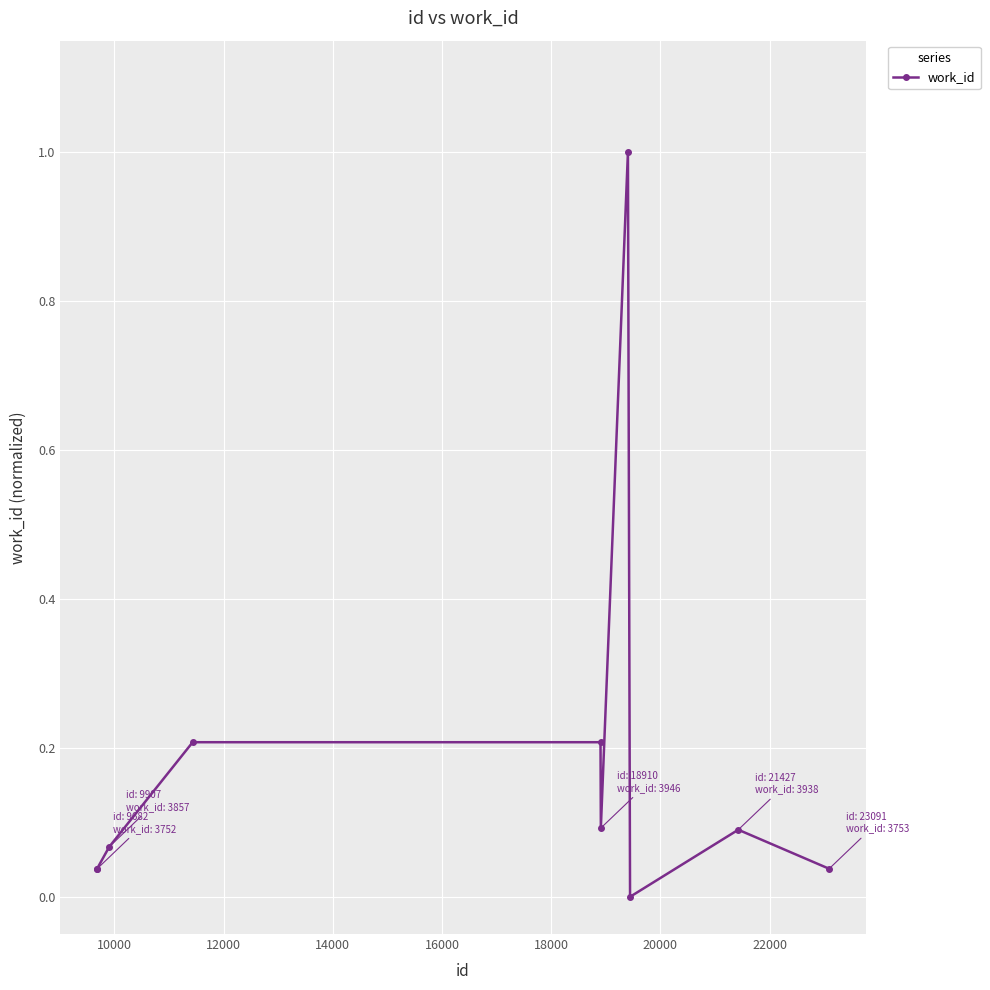

What is the difference between the maximum and minimum values?

1.0